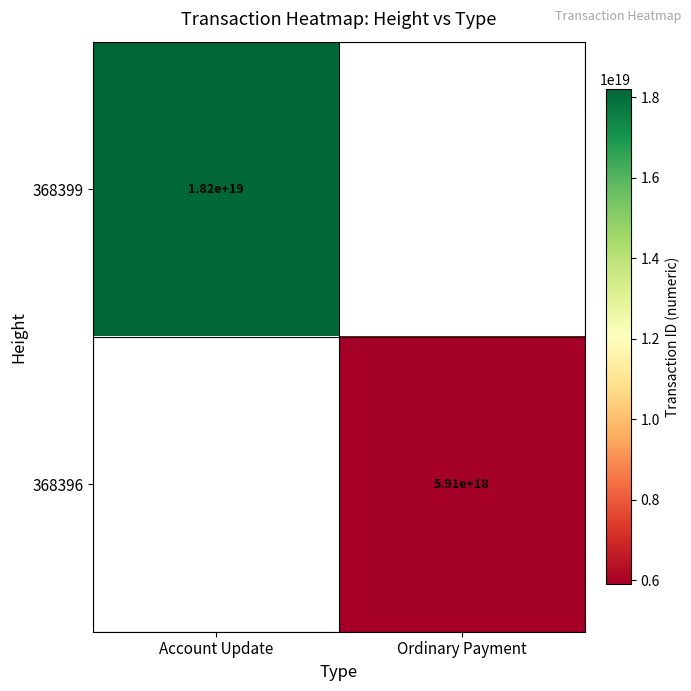

True or false: 368399 has a value of 8355561070766221312 at Account Update.

False